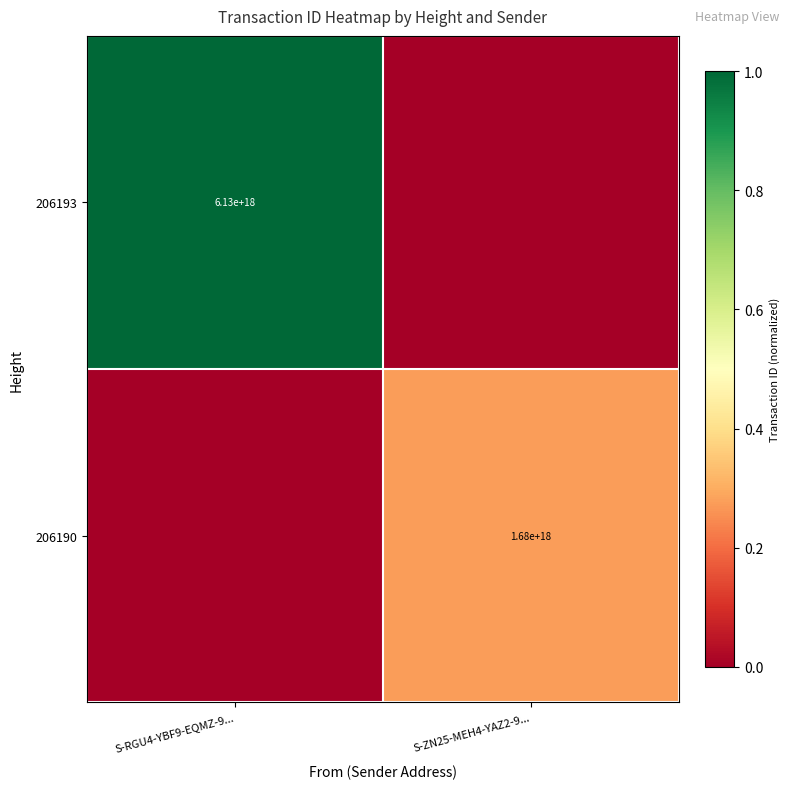

Is the value of 206190 at S-ZN25-MEH4-YAZ2-9... greater than the value of 206193 at S-RGU4-YBF9-EQMZ-9...?

No